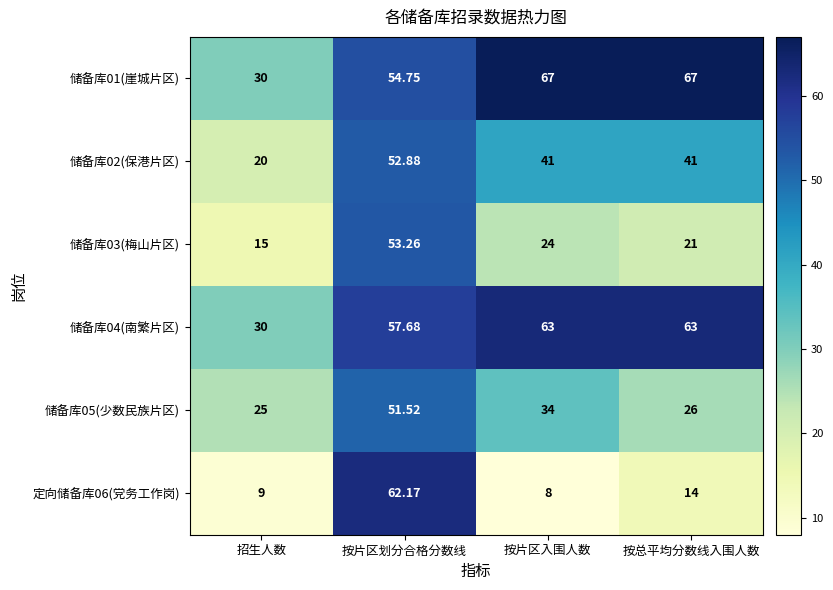

Where does the 定向储备库06(党务工作岗) series first go above 14?

按片区划分合格分数线